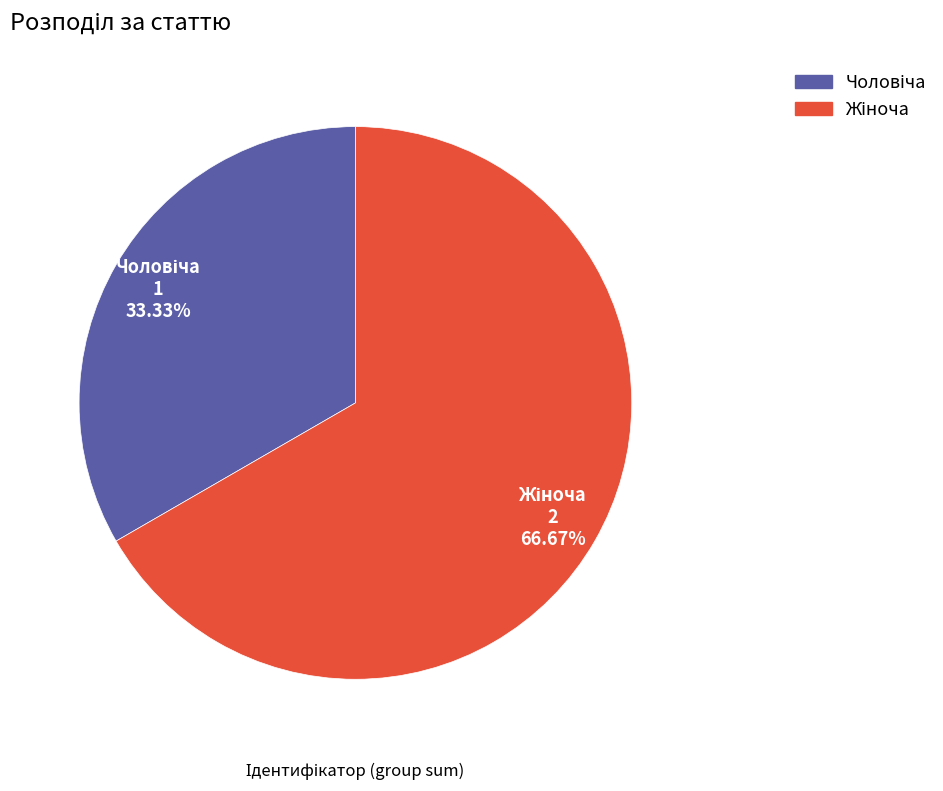

The Жіноча slice represents 67% of the pie. True or false?

True